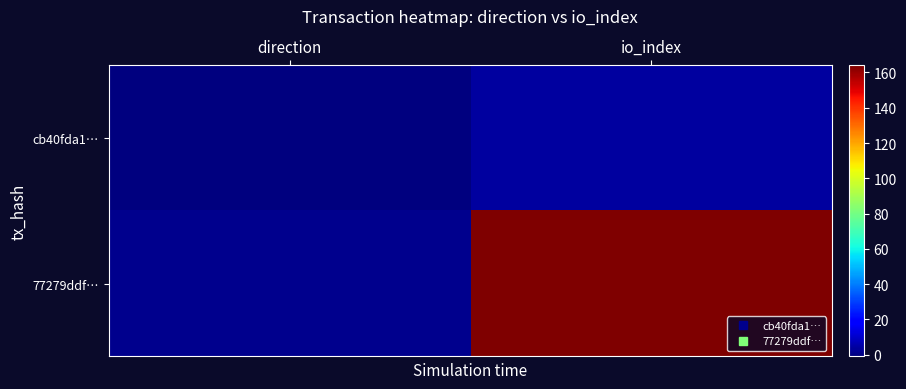

Which series has the largest total across all categories?

77279ddf…